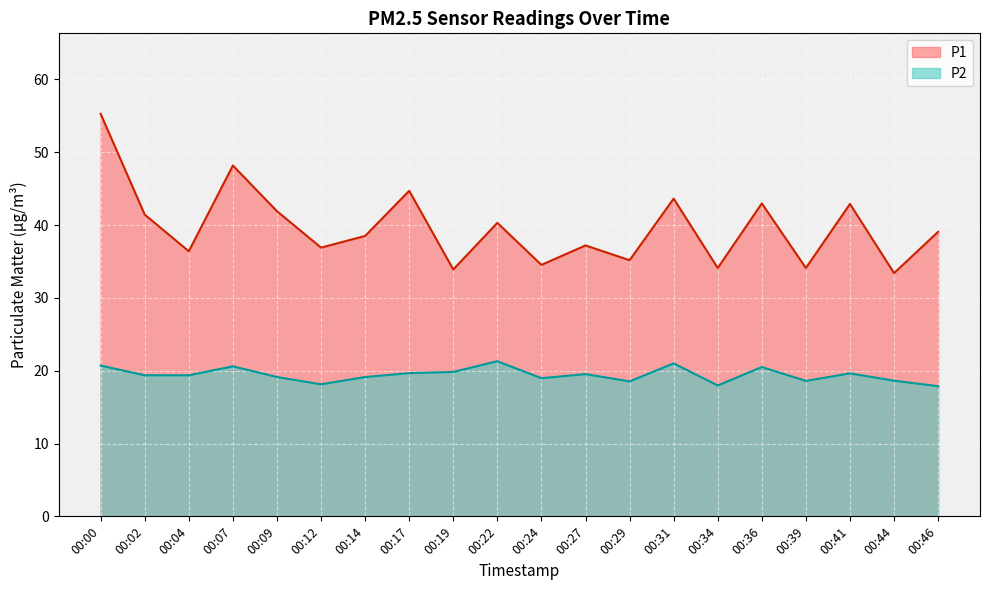

Which category has the lowest value across all series?

00:46